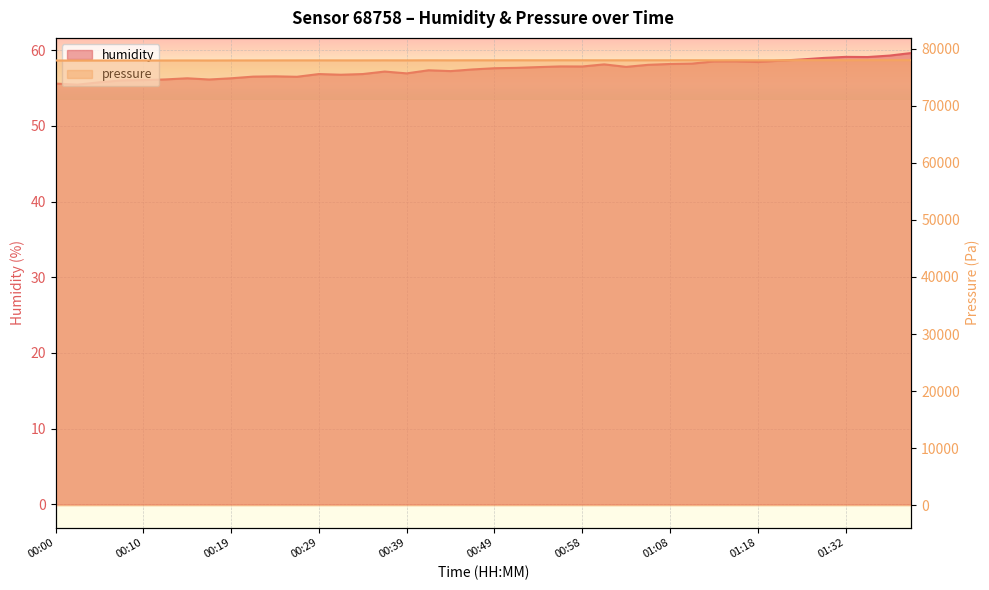

At how many categories does at least one series exceed 27915?

40